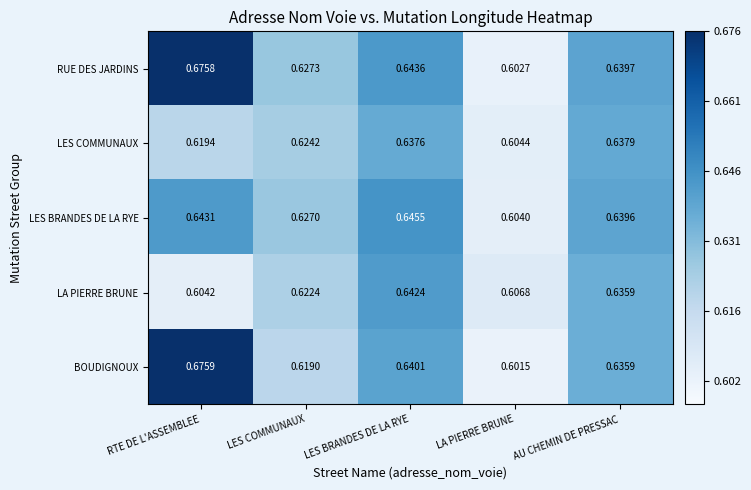

Rank the series by their maximum value, from highest to lowest.

BOUDIGNOUX, RUE DES JARDINS, LES BRANDES DE LA RYE, LA PIERRE BRUNE, LES COMMUNAUX